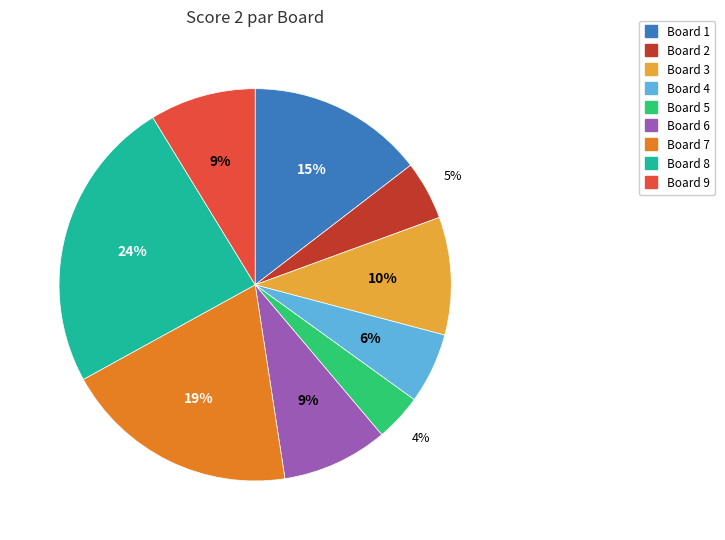

The Board 7 slice represents 19% of the pie. True or false?

True